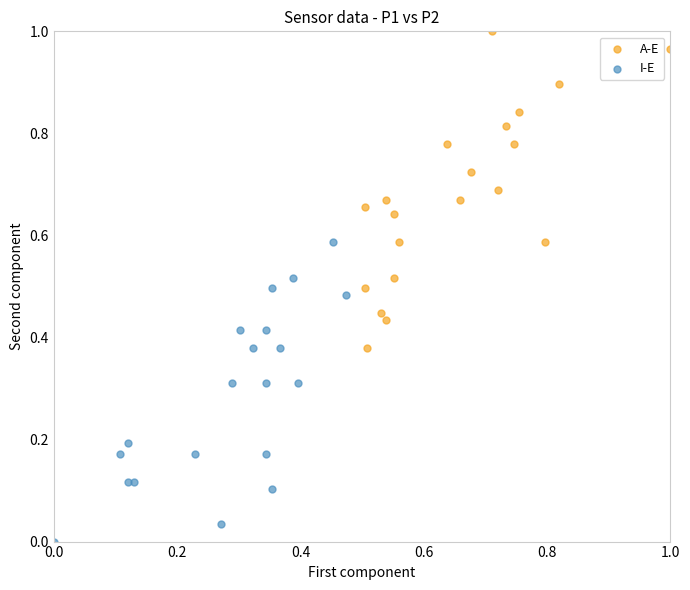

Which series reaches the maximum Y coordinate?

A-E